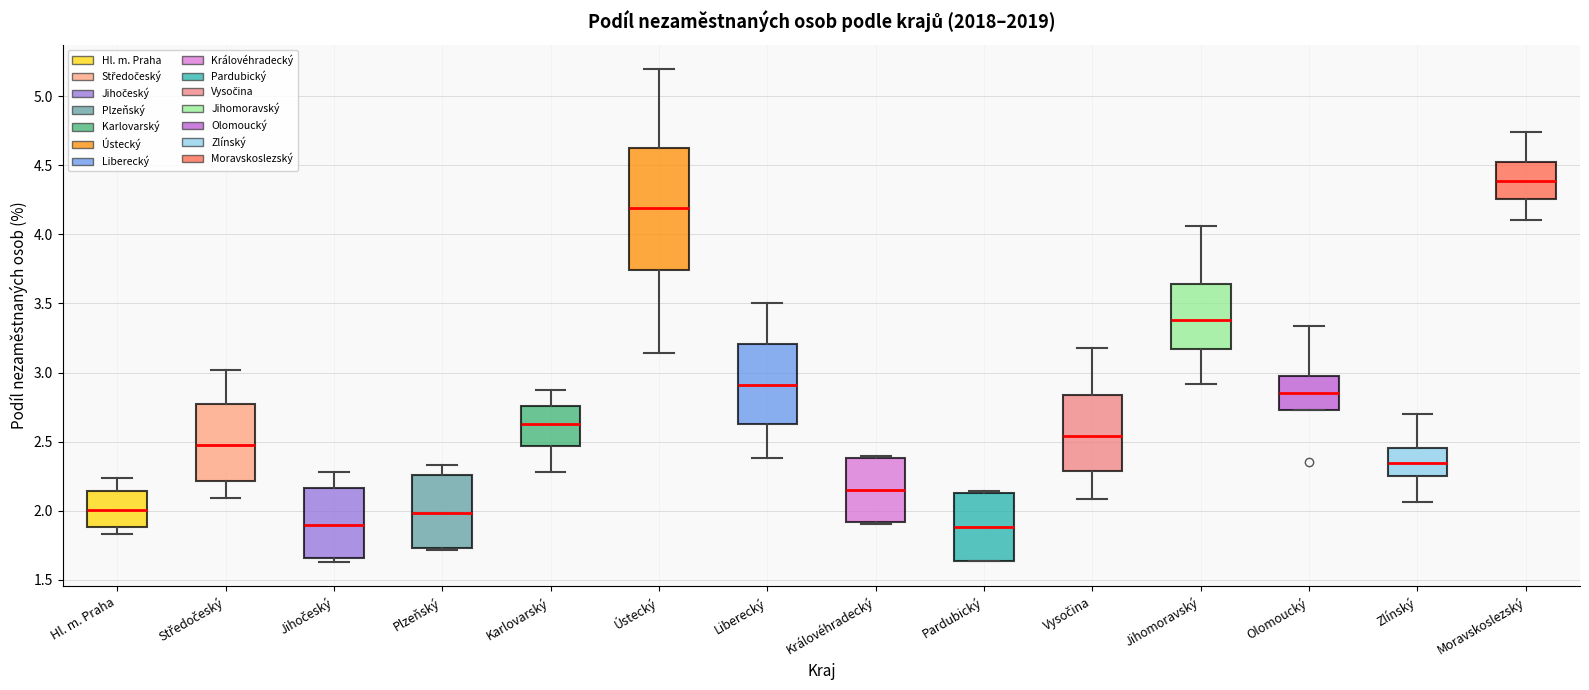

Reading left to right, transcribe this box plot: for each box, give where its median line is, the range the box spans, and where its two whiskers end, as read against the y-axis. The values are not printed on the chart, so give them approximately, as read against the axis.

Hl. m. Praha: median 2.00, box 1.90 to 2.15, whiskers 1.85 to 2.25
Středočeský: median 2.45, box 2.20 to 2.75, whiskers 2.10 to 3.00
Jihočeský: median 1.90, box 1.65 to 2.15, whiskers 1.65 (just below the box's lower edge) to 2.30
Plzeňský: median 2.00, box 1.75 to 2.25, whiskers 1.70 to 2.35
Karlovarský: median 2.60, box 2.45 to 2.75, whiskers 2.30 to 2.90
Ústecký: median 4.20, box 3.75 to 4.65, whiskers 3.15 to 5.20
Liberecký: median 2.90, box 2.65 to 3.20, whiskers 2.40 to 3.50
Královéhradecký: median 2.15, box 1.90 to 2.40, whiskers 1.90 (just below the box's lower edge) to 2.40 (just above the box's upper edge)
Pardubický: median 1.90, box 1.65 to 2.15, whiskers 1.65 to 2.15
Vysočina: median 2.55, box 2.30 to 2.85, whiskers 2.10 to 3.20
Jihomoravský: median 3.40, box 3.15 to 3.65, whiskers 2.90 to 4.05
Olomoucký: median 2.85, box 2.75 to 3.00, whiskers 2.75 to 3.35
Zlínský: median 2.35, box 2.25 to 2.45, whiskers 2.05 to 2.70
Moravskoslezský: median 4.40, box 4.25 to 4.55, whiskers 4.10 to 4.75